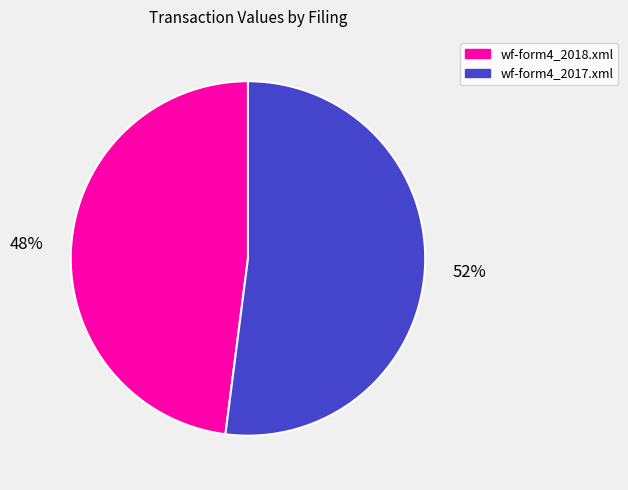

To the nearest percent, what is the difference between the largest and smallest slice percentages?

4%